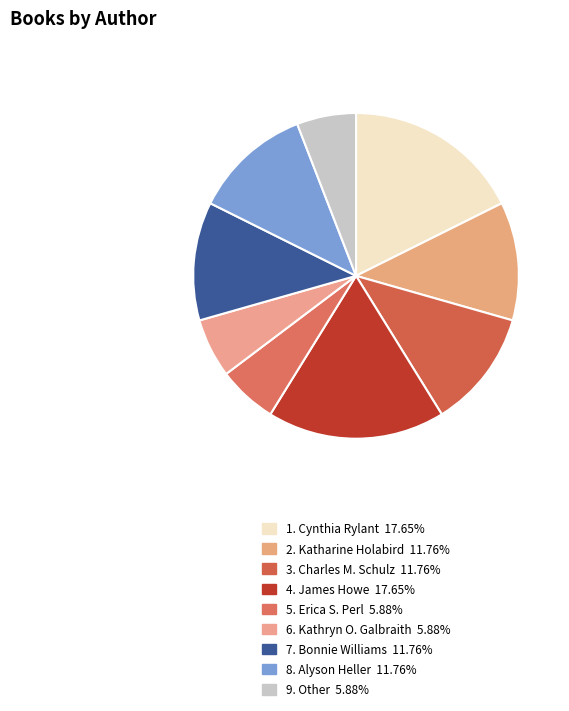

Is there any slice that represents more than half of the pie?

No